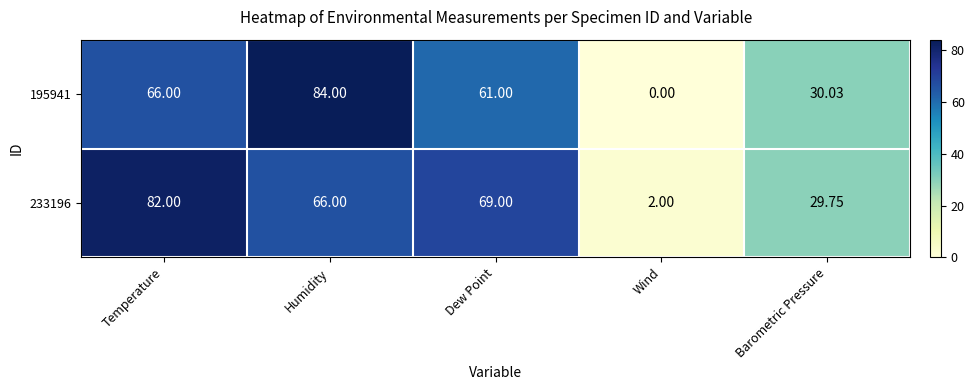

How many values in the 195941 series are below 61?

2